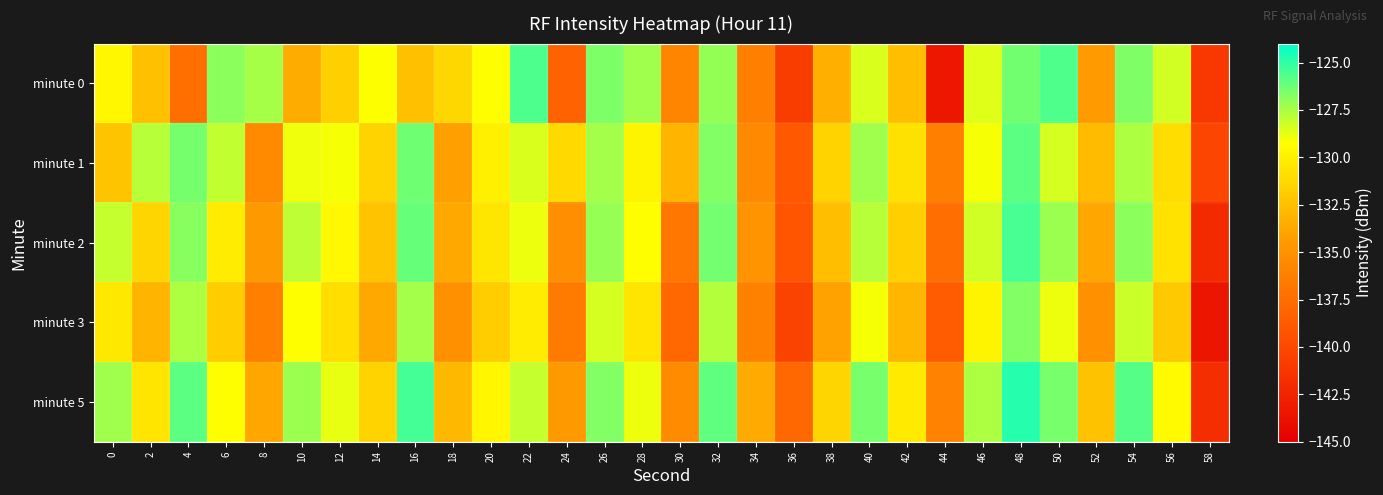

Reading left to right, transcribe all the data shown in this chart.

minute 0: 0=-129.6	2=-132.5	4=-137.3	6=-126.9	8=-127.4	10=-133.5	12=-131.7	14=-129.2	16=-132.5	18=-131.3	20=-129.3	22=-125.6	24=-138.2	26=-126.6	28=-127.3	30=-135.8	32=-127.0	34=-136.3	36=-140.8	38=-133.3	40=-128.5	42=-132.5	44=-143.3	46=-128.6	48=-126.4	50=-125.7	52=-134.4	54=-126.6	56=-128.3	58=-141.1
minute 1: 0=-132.3	2=-127.8	4=-126.4	6=-128.0	8=-135.5	10=-128.9	12=-129.1	14=-131.5	16=-126.3	18=-134.2	20=-130.0	22=-128.5	24=-131.2	26=-127.4	28=-129.8	30=-133.1	32=-126.7	34=-135.6	36=-138.9	38=-131.5	40=-127.3	42=-130.8	44=-136.2	46=-129.1	48=-125.9	50=-128.4	52=-132.7	54=-127.6	56=-131.0	58=-140.2
minute 2: 0=-128.1	2=-131.4	4=-126.8	6=-130.2	8=-134.5	10=-127.9	12=-129.6	14=-132.3	16=-126.1	18=-133.7	20=-130.5	22=-128.9	24=-135.2	26=-127.1	28=-129.3	30=-136.8	32=-126.4	34=-134.9	36=-139.1	38=-132.6	40=-127.8	42=-131.7	44=-137.4	46=-128.3	48=-125.5	50=-127.2	52=-133.8	54=-126.9	56=-130.7	58=-142.1
minute 3: 0=-130.4	2=-133.1	4=-127.6	6=-131.8	8=-136.2	10=-129.3	12=-130.9	14=-133.7	16=-127.4	18=-135.0	20=-131.8	22=-130.2	24=-136.5	26=-128.4	28=-130.6	30=-137.9	32=-127.7	34=-136.1	36=-140.4	38=-134.0	40=-129.1	42=-133.0	44=-138.7	46=-129.8	48=-126.7	50=-128.9	52=-135.1	54=-128.2	56=-132.0	58=-143.5
minute 5: 0=-127.3	2=-130.6	4=-125.9	6=-129.3	8=-133.8	10=-127.2	12=-128.8	14=-131.5	16=-125.4	18=-132.9	20=-129.7	22=-128.1	24=-134.5	26=-126.7	28=-128.9	30=-135.4	32=-126.0	34=-133.6	36=-137.8	38=-131.4	40=-126.5	42=-130.3	44=-136.0	46=-127.6	48=-124.8	50=-126.5	52=-132.4	54=-125.8	56=-129.5	58=-141.8